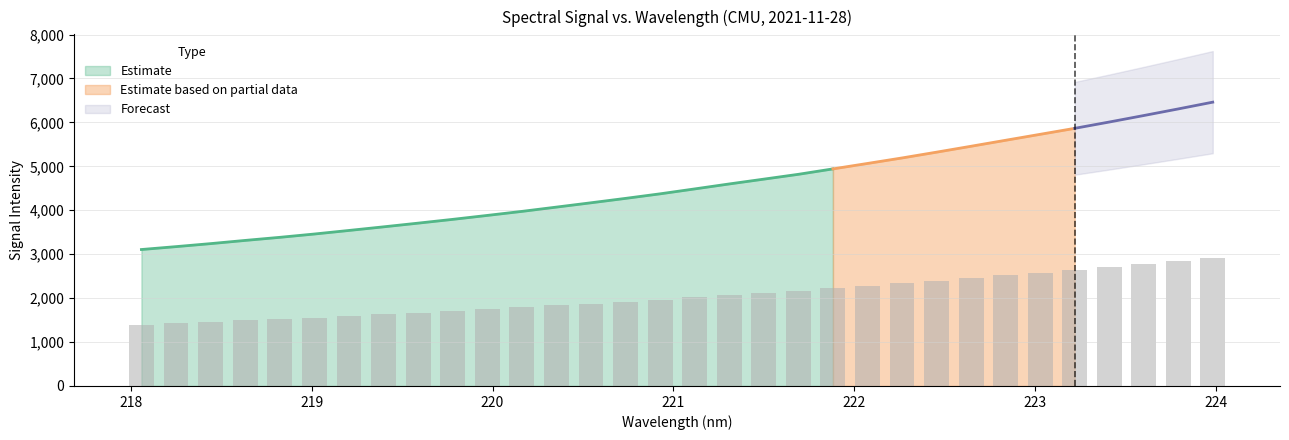

What is the average value?

2050.0